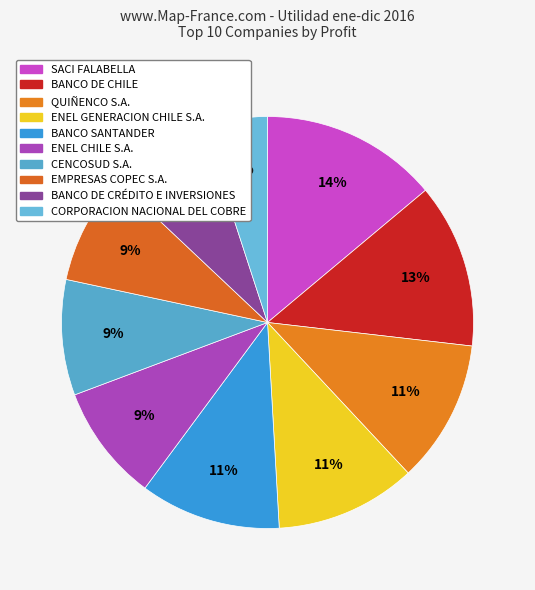

Is BANCO DE CHILE the majority of the pie?

No